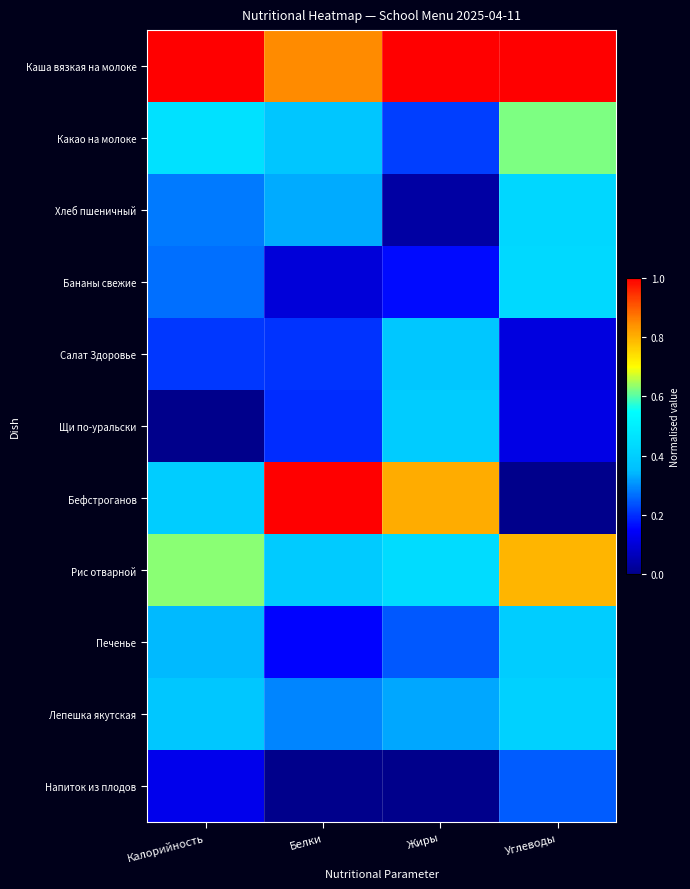

Rank the series at Углеводы from lowest to highest value.

Бефстроганов, Салат Здоровье, Щи по-уральски, Напиток из плодов, Печенье, Лепешка якутская, Хлеб пшеничный, Бананы свежие, Какао на молоке, Рис отварной, Каша вязкая на молоке